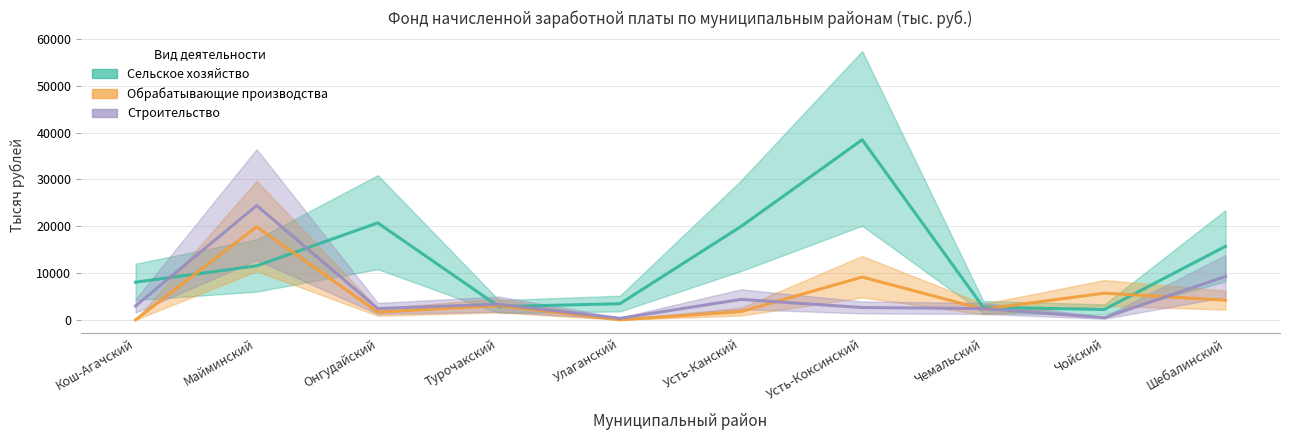

Reading left to right, extract all data points from this chart.

Сельское хозяйство: 8042.4	11537.8	20716.1	2825.3	3446.3	19964.3	38488.5	2696.1	2209.7	15711.4
Обрабатывающие производства: 0.0	19905.1	1649.1	3033.7	0.0	1749.3	9148.0	2276.2	5700.1	4187.2
Строительство: 2960.1	24437.3	2417.6	3337.1	321.6	4367.3	2627.9	2412.7	459.0	9279.8